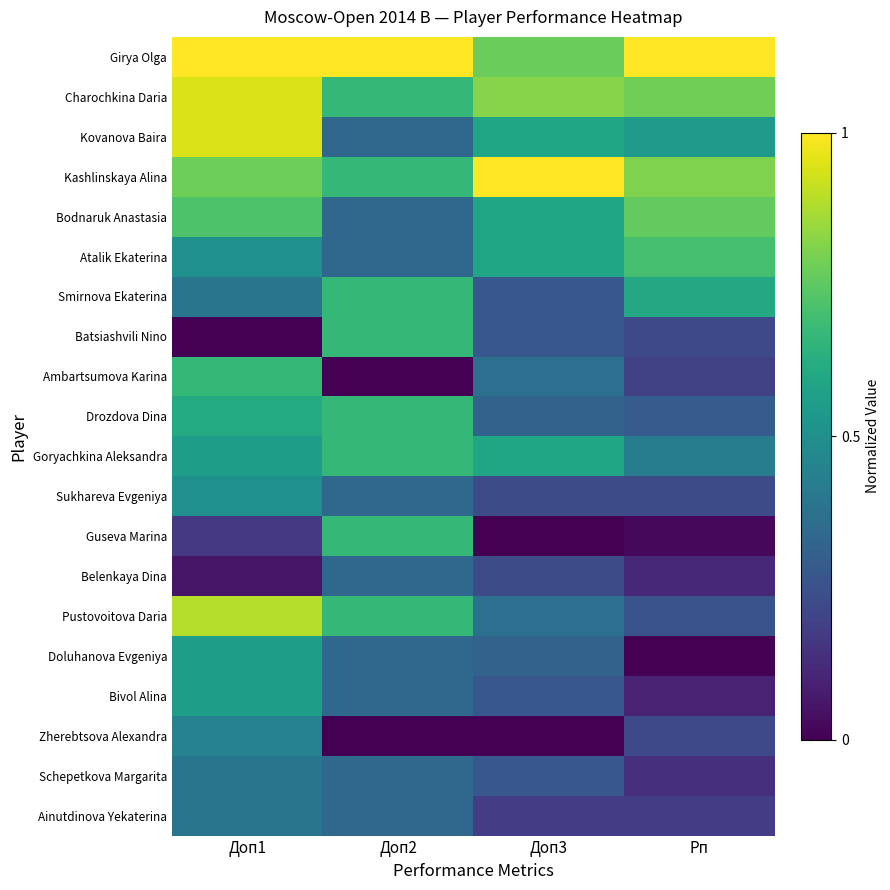

List the series in order of their peak value, highest first.

Girya Olga, Kashlinskaya Alina, Charochkina Daria, Kovanova Baira, Pustovoitova Daria, Bodnaruk Anastasia, Atalik Ekaterina, Smirnova Ekaterina, Batsiashvili Nino, Ambartsumova Karina, Drozdova Dina, Goryachkina Aleksandra, Guseva Marina, Doluhanova Evgeniya, Bivol Alina, Sukhareva Evgeniya, Zherebtsova Alexandra, Schepetkova Margarita, Ainutdinova Yekaterina, Belenkaya Dina